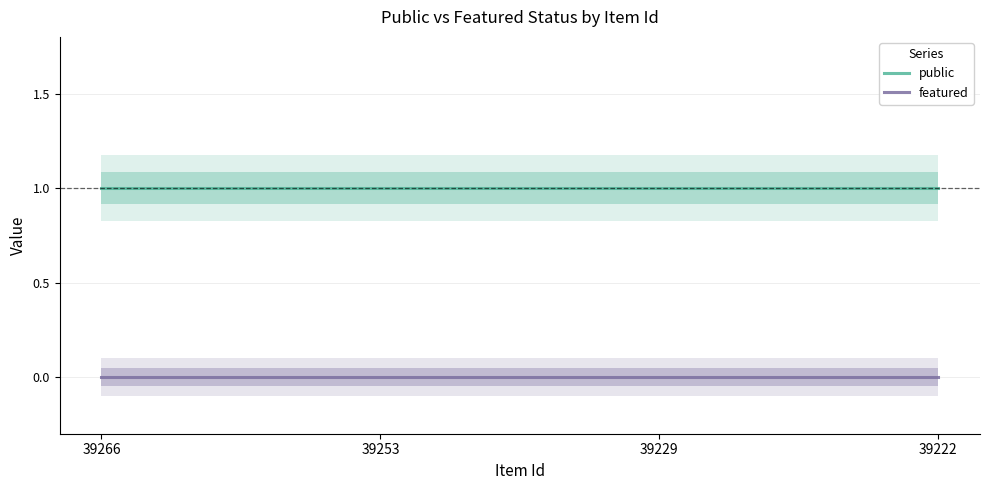

What is the difference between the highest and lowest values at 39253?

1